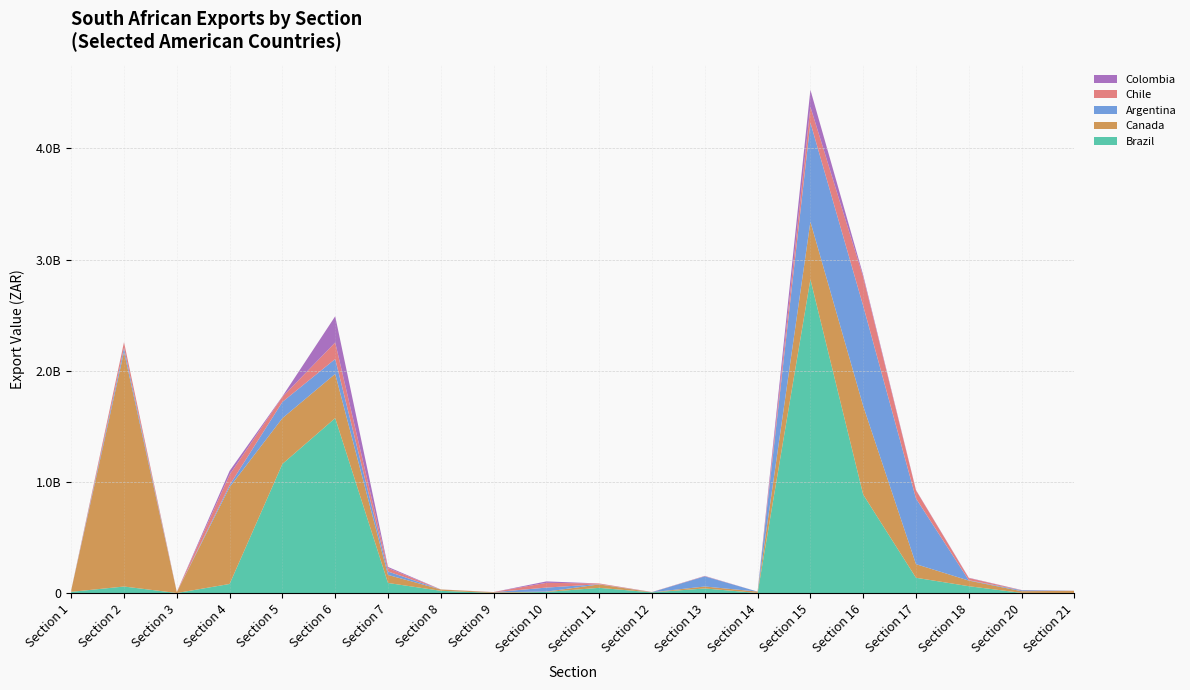

Reading left to right, list all the values displayed in this chart.

Brazil: 10628764	58455980	123024	81423773	1161269368	1573393526	90403615	19937689	1077880	9829036	46552597	5820841	40952505	641487	2821376883	885274139	137280573	61317740	1294200	597226
Canada: 14744372	2111057750	7718560	870736293	411566627	397641017	72531938	11997065	5427584	2731913	30754175	1009274	17613823	12154689	518822889	797259461	122280425	50587710	15227109	18900086
Argentina: 797105	36820491	0	18723488	146361793	134095482	30691306	85057	659216	36188189	2139504	1178406	91525802	0	891549060	900503717	590849224	3125089	8318673	560891
Chile: 27555	49254267	2130606	93838319	45406680	148996171	30529972	104585	1516813	42766479	6502425	1466080	1950501	45870	141853706	260635653	73091470	19575443	1031923	944671
Colombia: 20	1399930	8106	34088646	4293807	235393305	10641435	372531	46000	13061514	86758	1198	1986102	14796	152978326	16730469	2774805	2755978	1151675	0